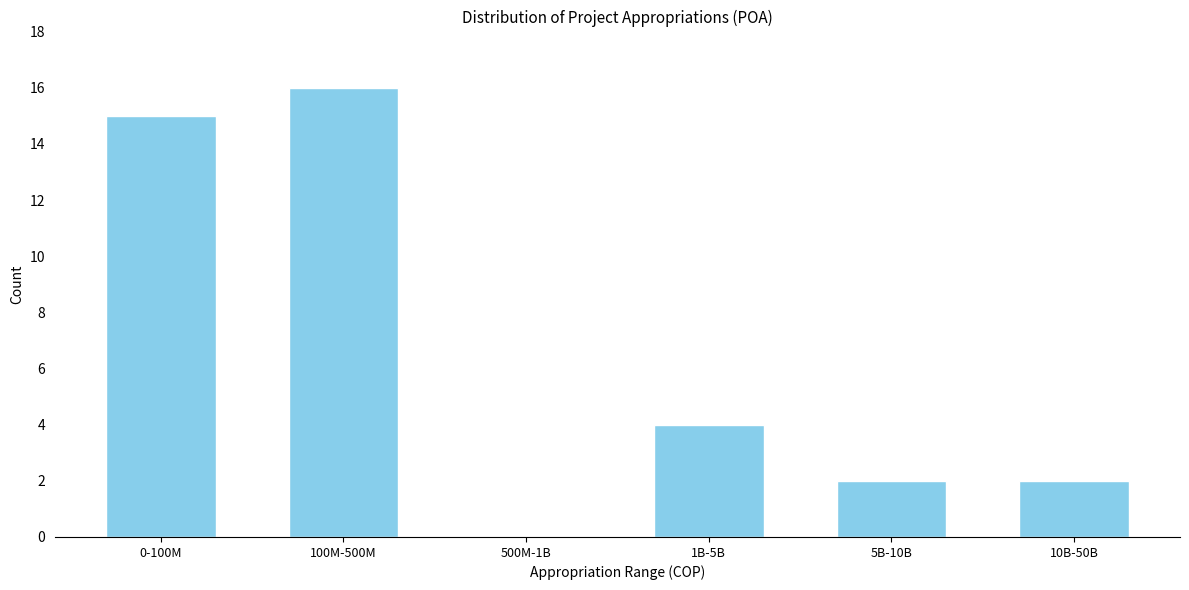

Reading left to right, extract all data points from this chart.

0-100M=15	100M-500M=16	500M-1B=0	1B-5B=4	5B-10B=2	10B-50B=2